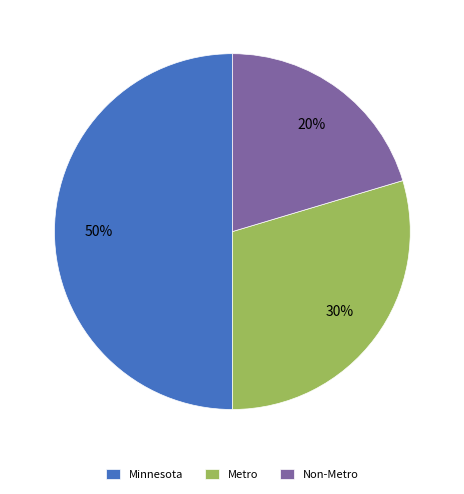

How many slices are in this pie chart?

3